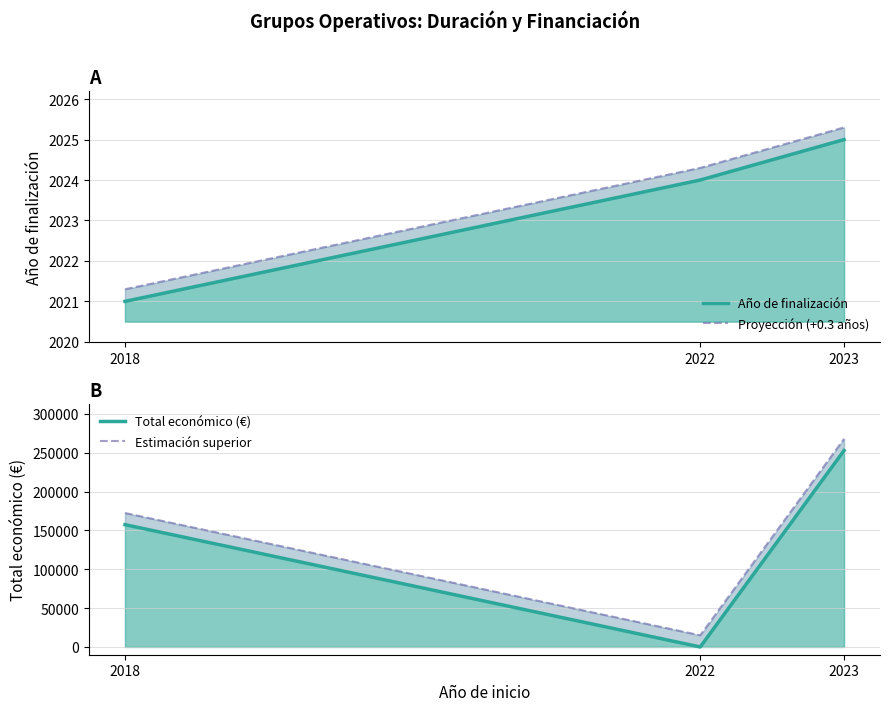

Which series has the largest range (max minus min)?

Total económico (€)